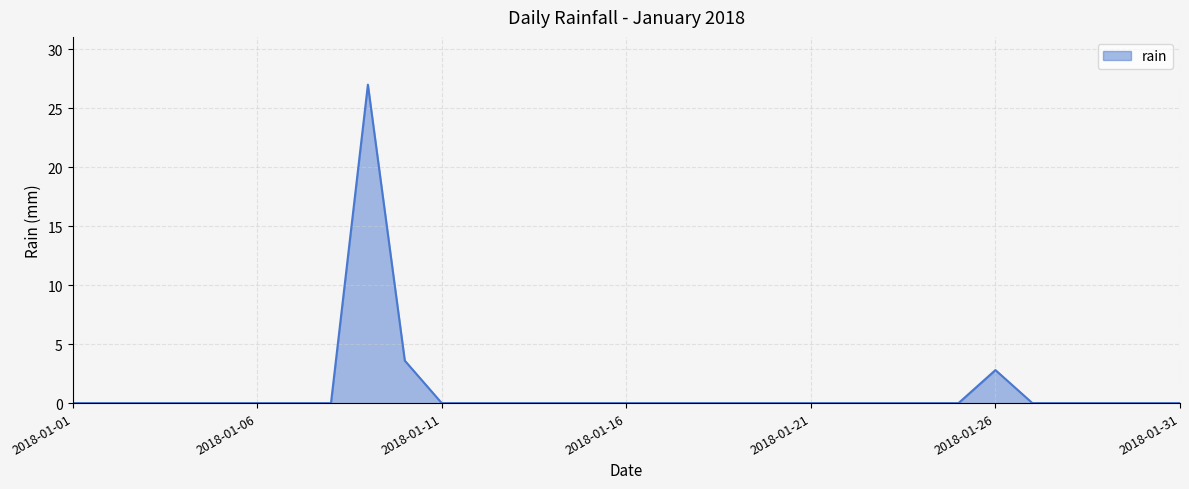

What is the difference between the maximum and minimum values?

27.0